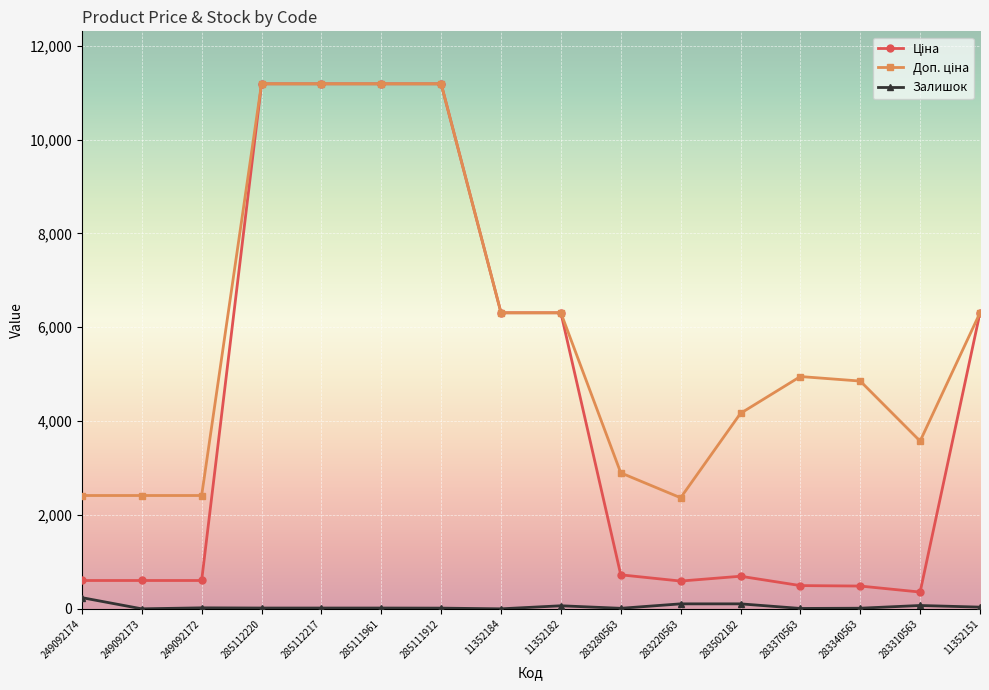

At how many categories does at least one series exceed 6142?

7